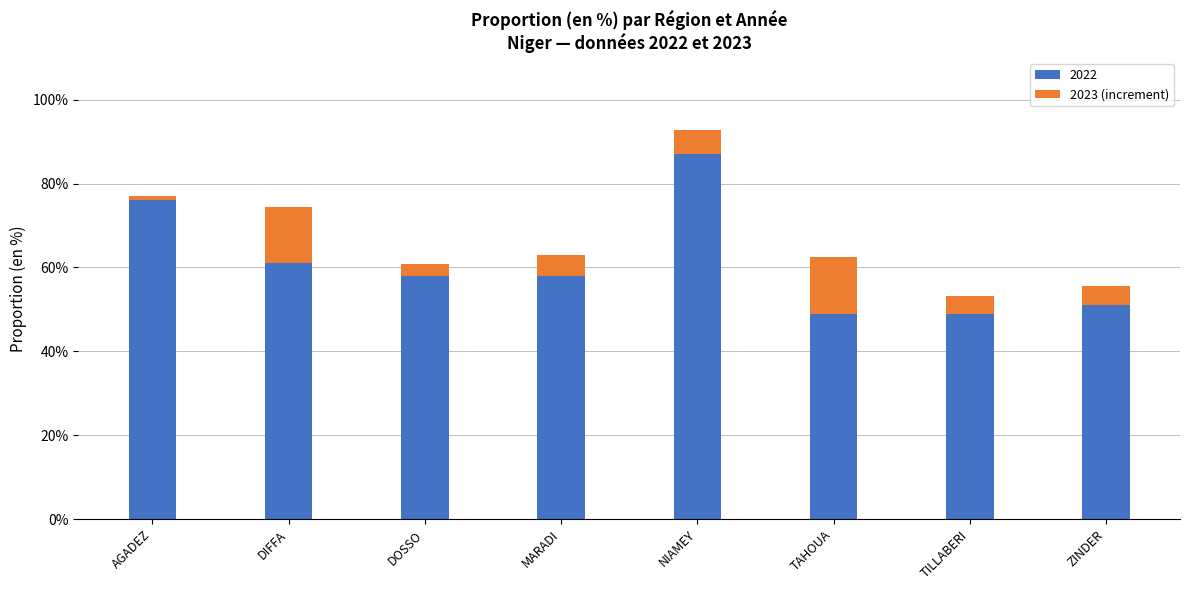

At which label does 2022 reach its peak?

NIAMEY